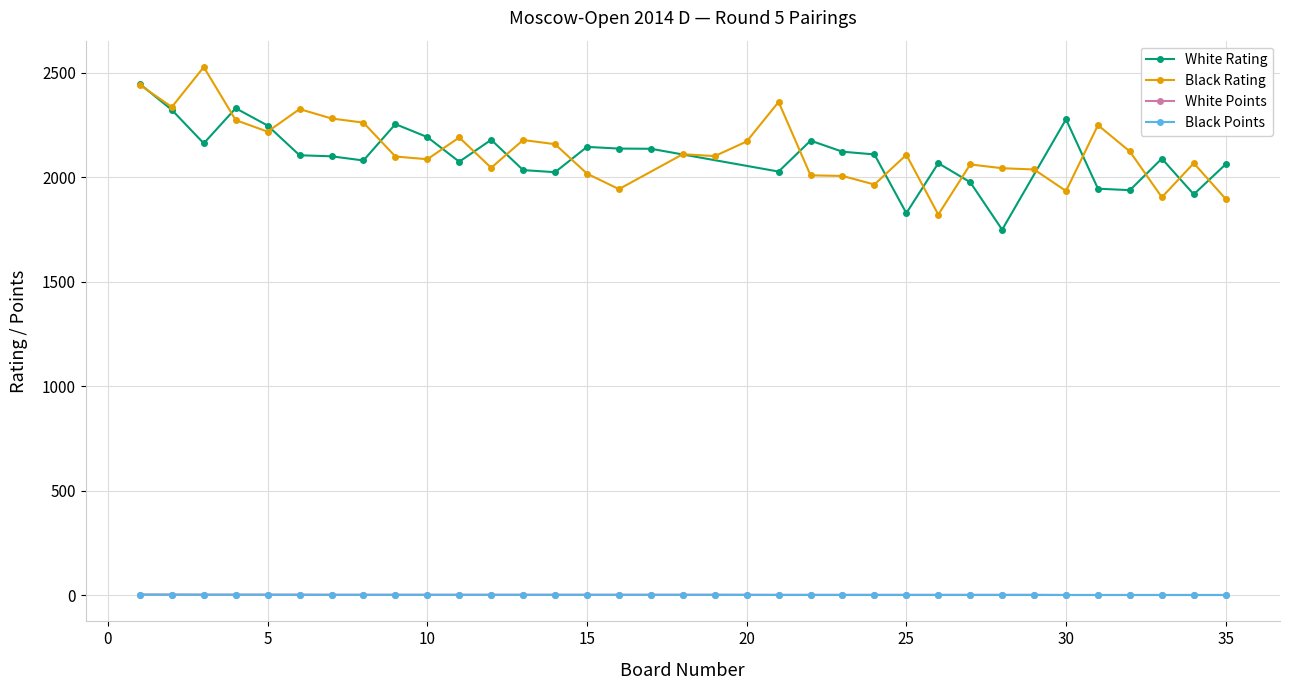

The value of Black Points at 5 is 2.3. True or false?

False